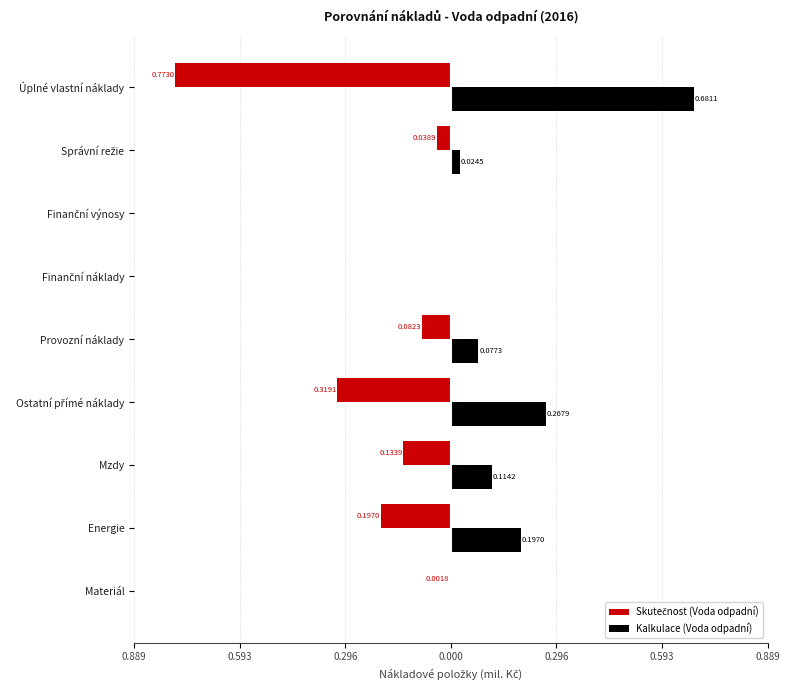

What is the average value of the Skutečnost (Voda odpadní) series?

-0.2